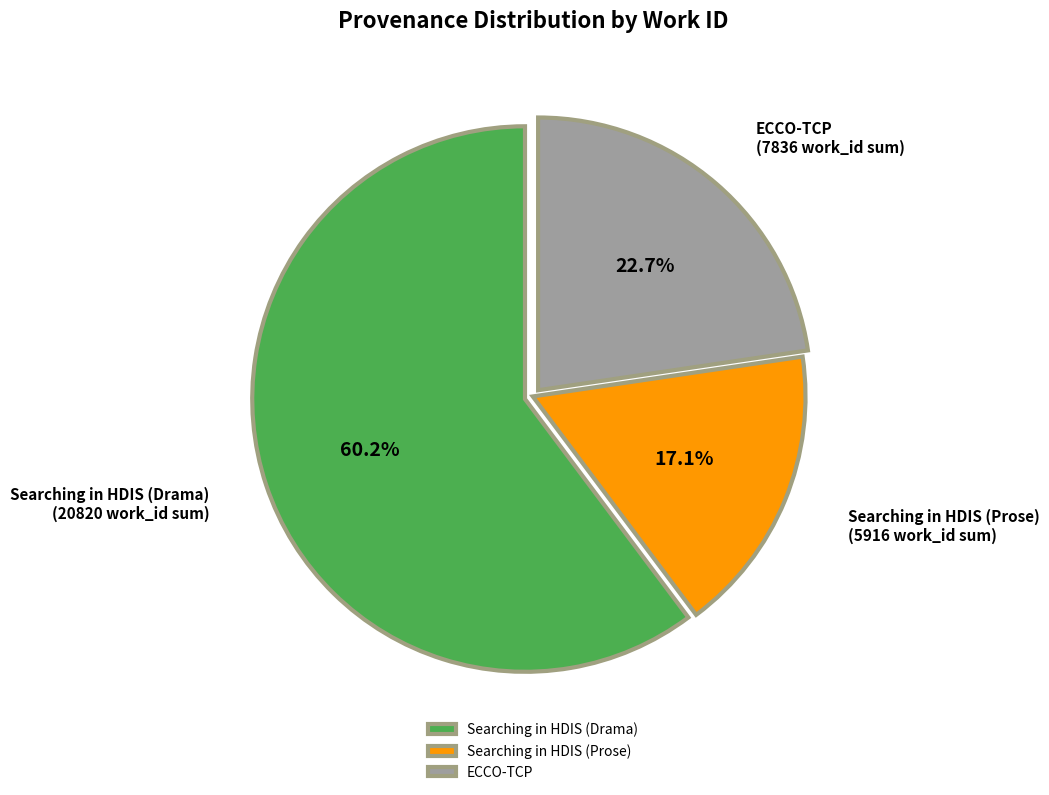

Which slice is the largest?

Searching in HDIS (Drama)